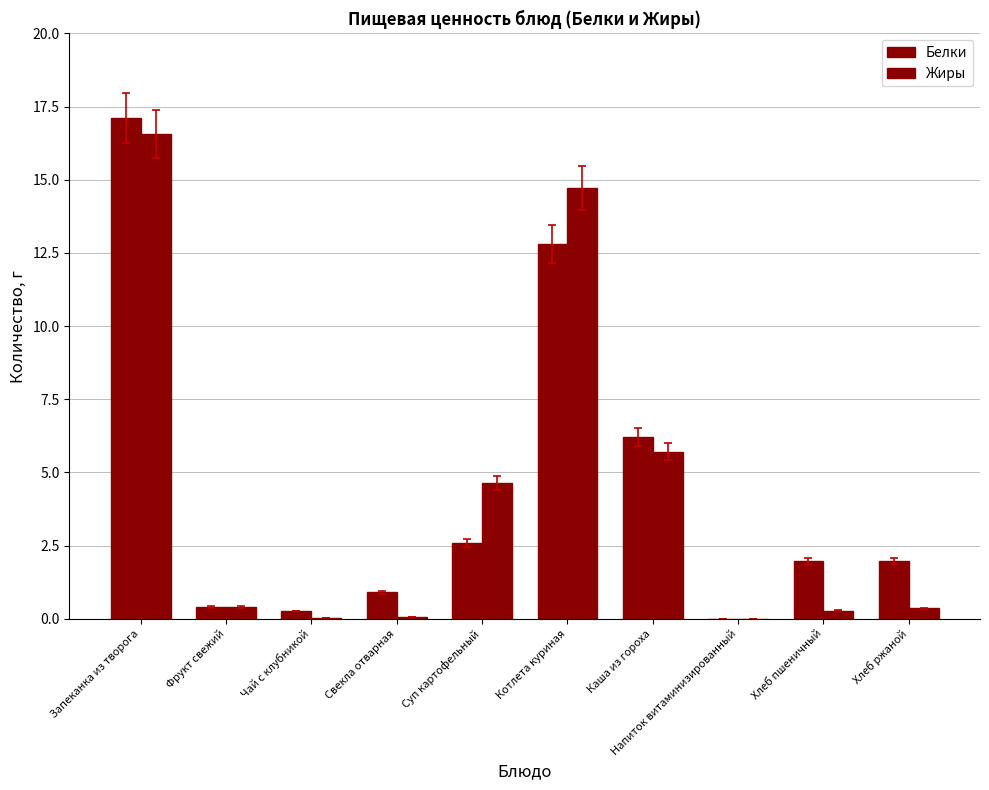

At which category is the sum across all series the highest?

Запеканка из творога